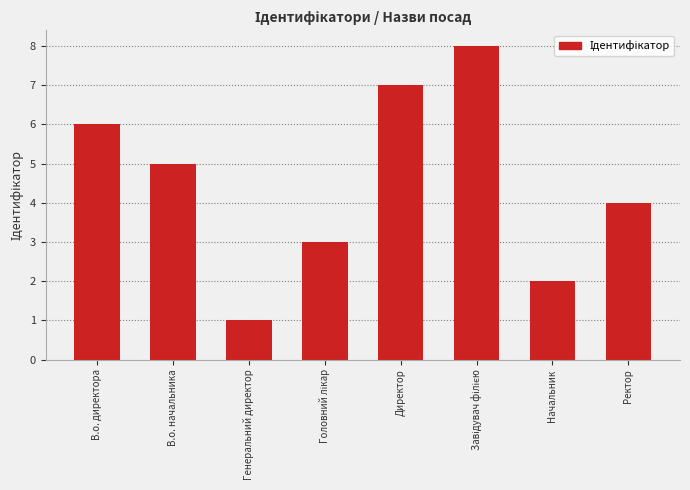

How many values are between 3 and 7?

5